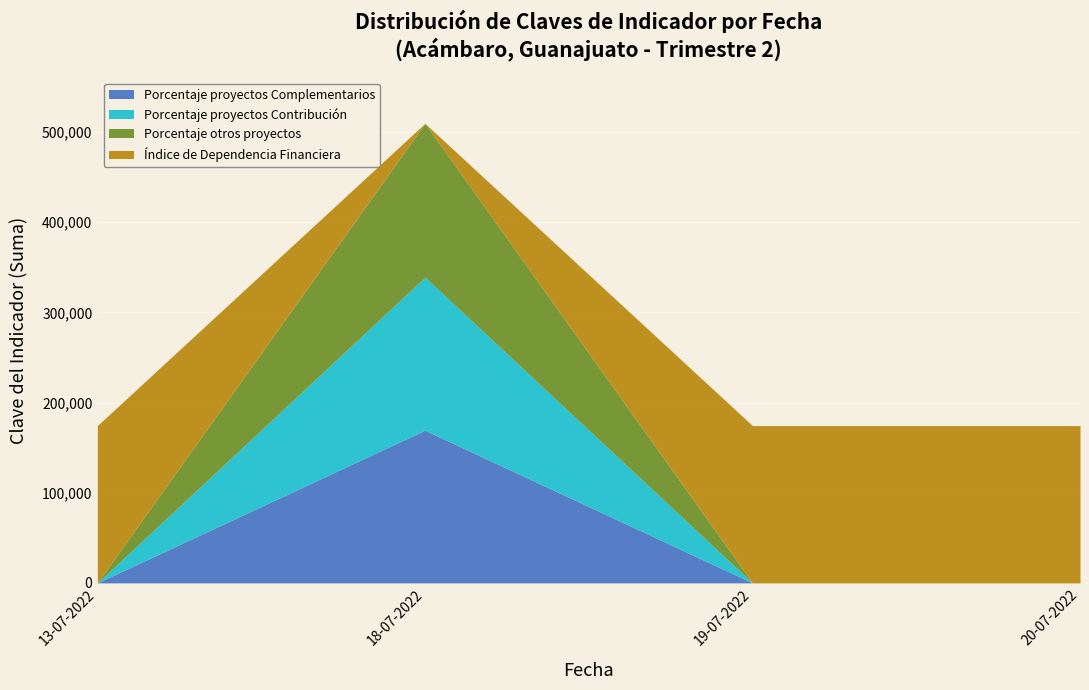

What is the spread (max minus min) of values at 18-07-2022?

169352